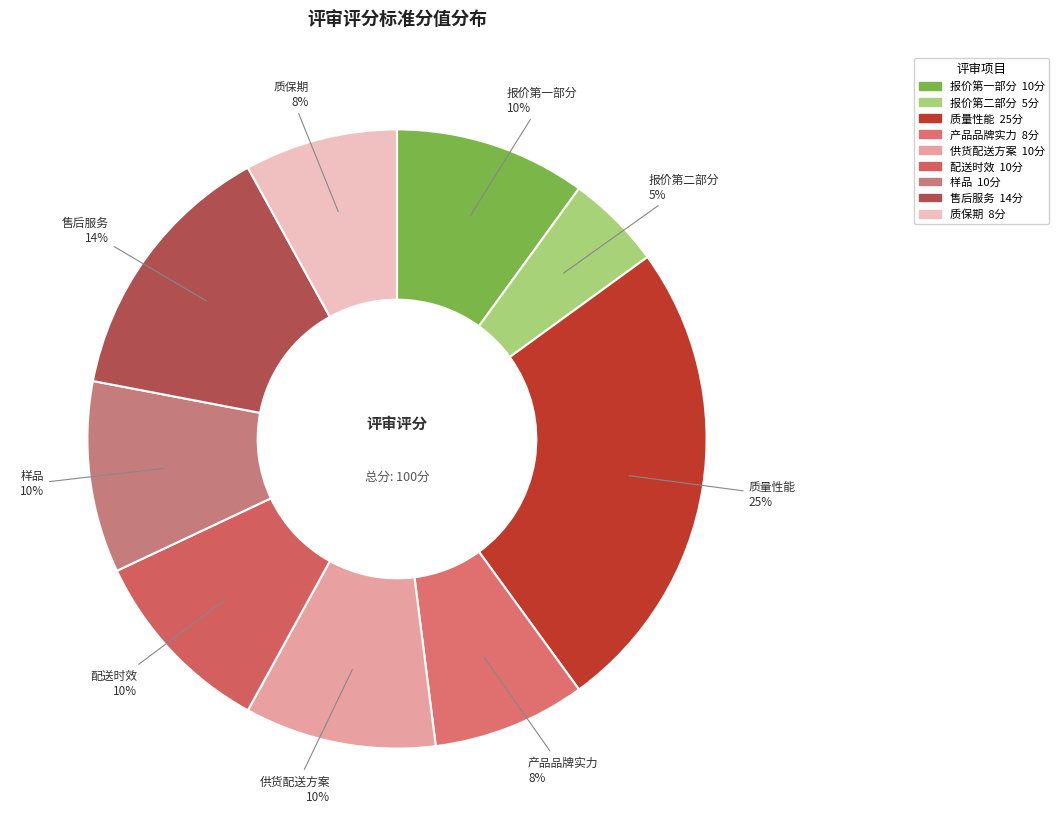

Is 配送时效 the majority of the pie?

No